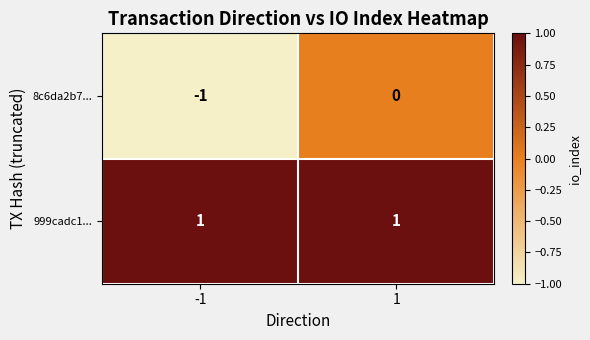

Rank the series at 1 from highest to lowest value.

999cadc1..., 8c6da2b7...